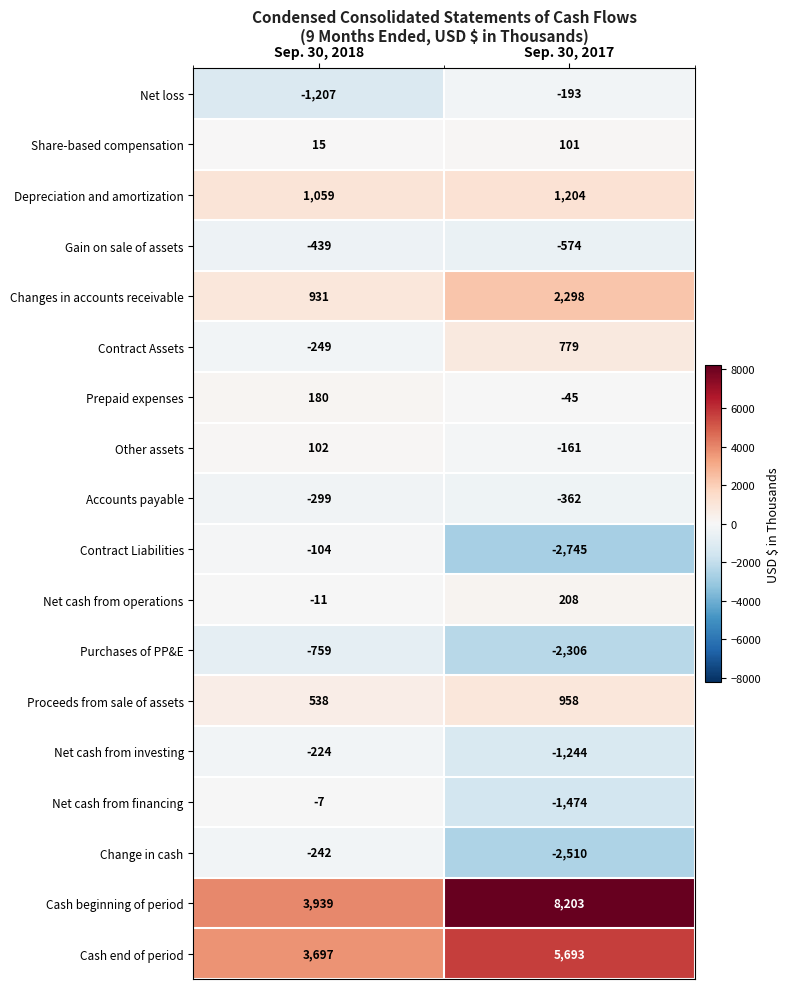

What value does the Net cash from operations series have at Sep. 30, 2018?

-11